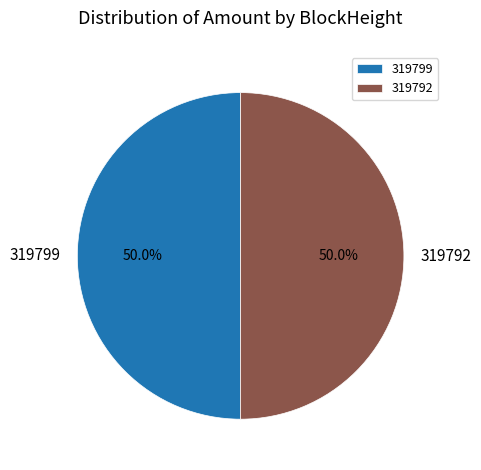

Approximately how many times larger is the value at 319792 compared to 319799?

1.0